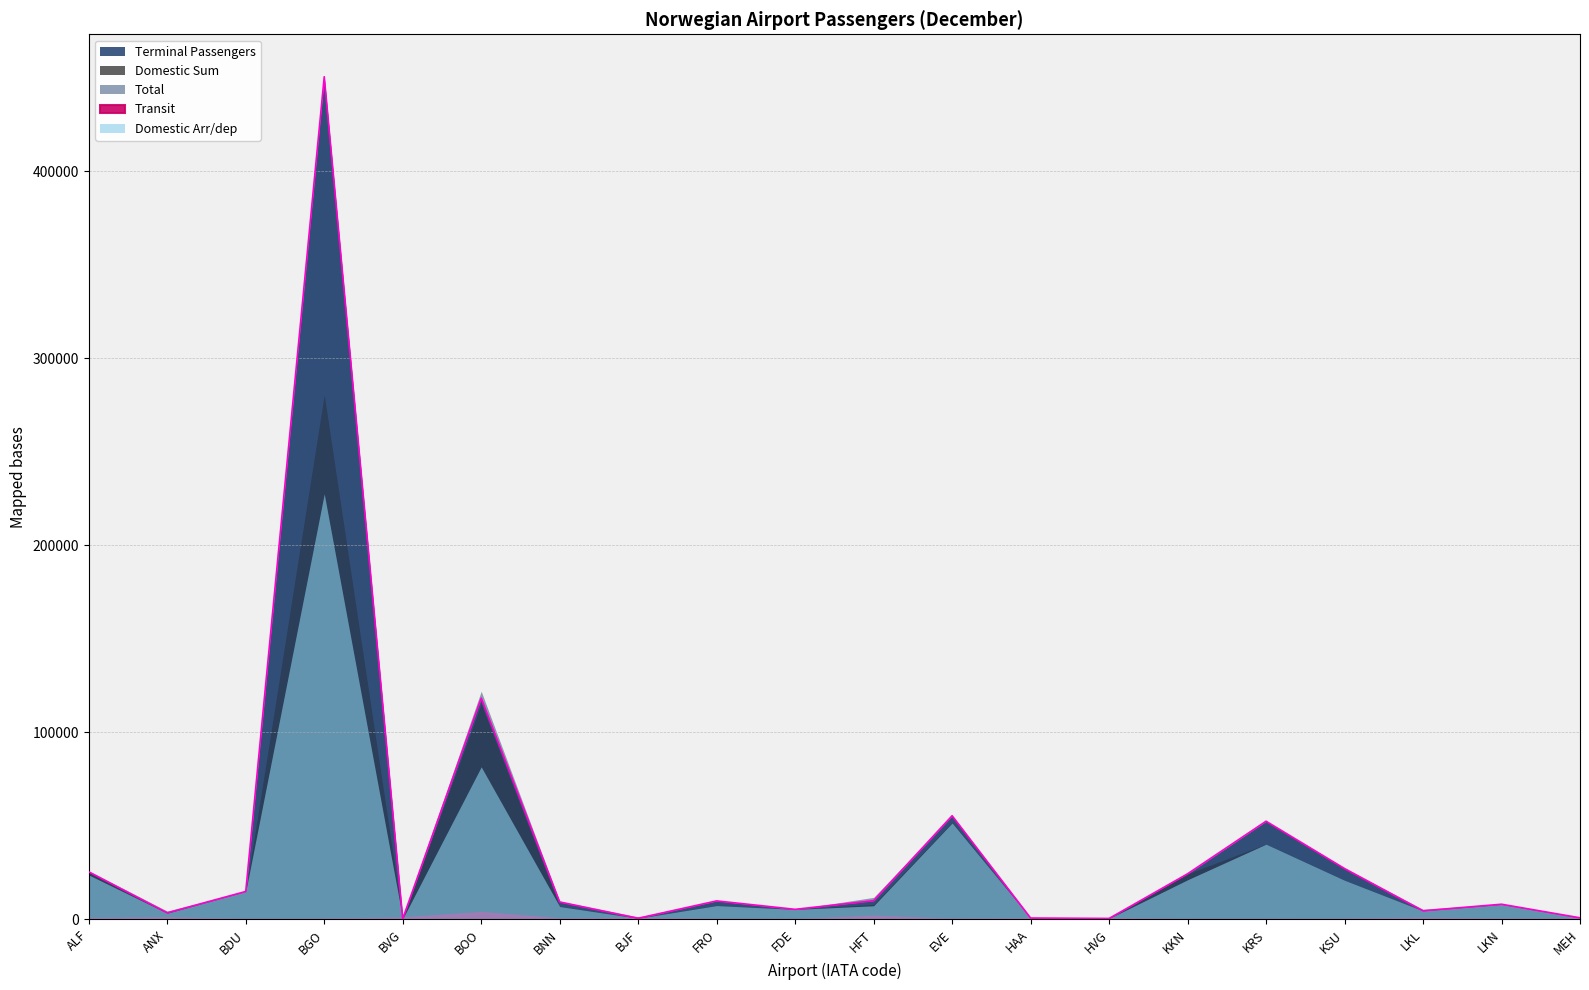

How many values in the Terminal Passengers series are below 9892?

10